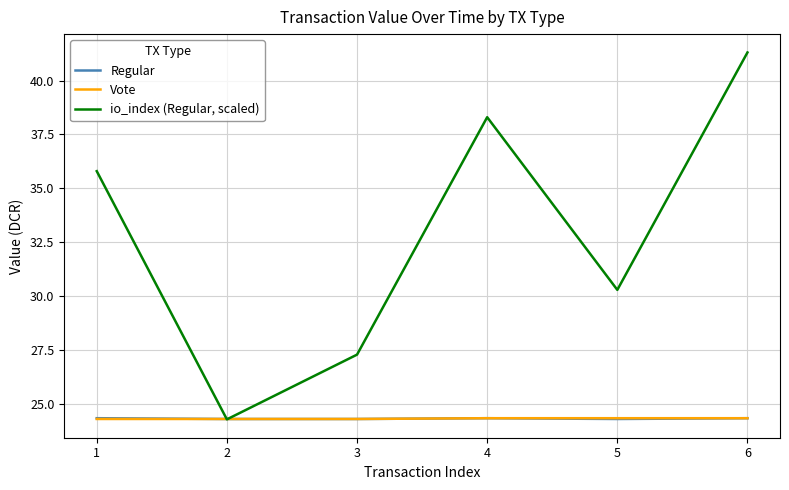

Which category has the highest value across all series?

6